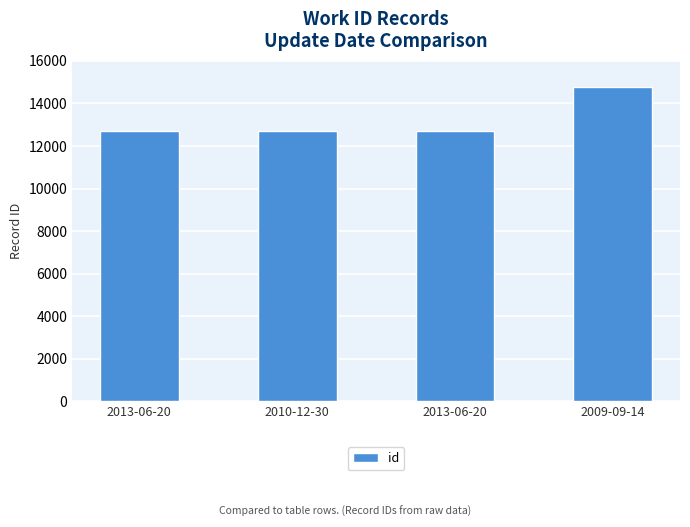

True or false: the data shows 26304 at 2009-09-14.

False